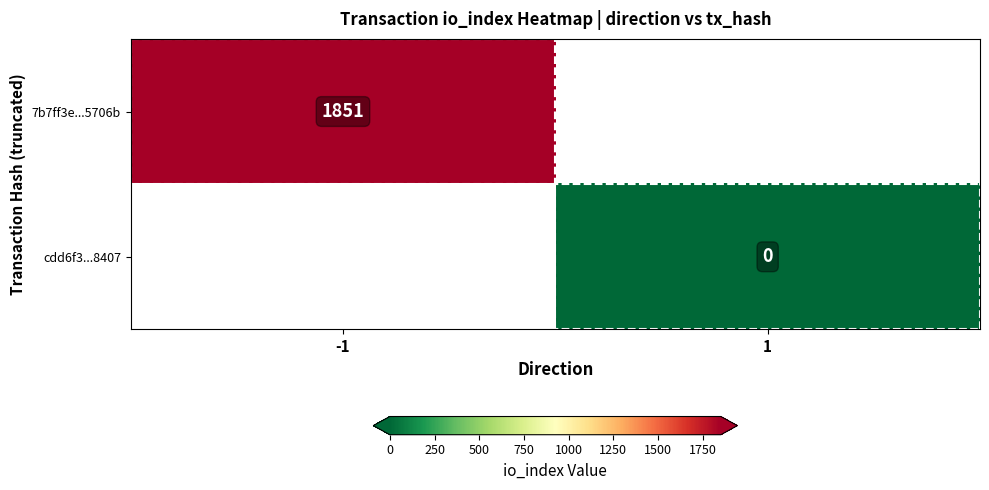

Is the value of cdd6f3...8407 at 1 greater than the value of 7b7ff3e...5706b at -1?

No